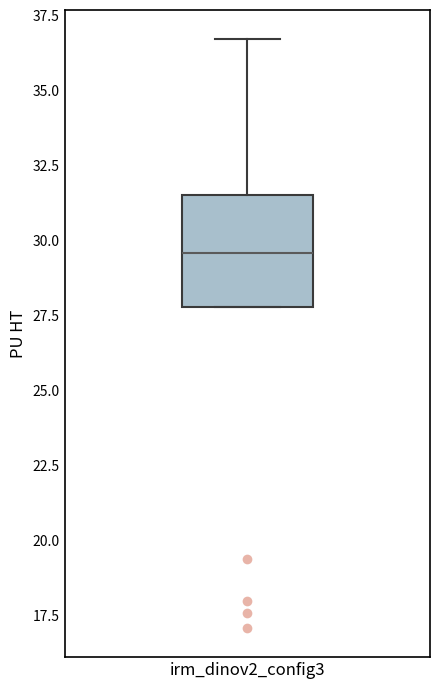

Read this box plot against the y-axis: the position of the median line, the range covered by the box, and the ends of both whiskers. The values are not printed on the chart, so give them approximately, as read against the axis.

median 29.5, box 28.0 to 31.5, whiskers 28.0 to 36.5